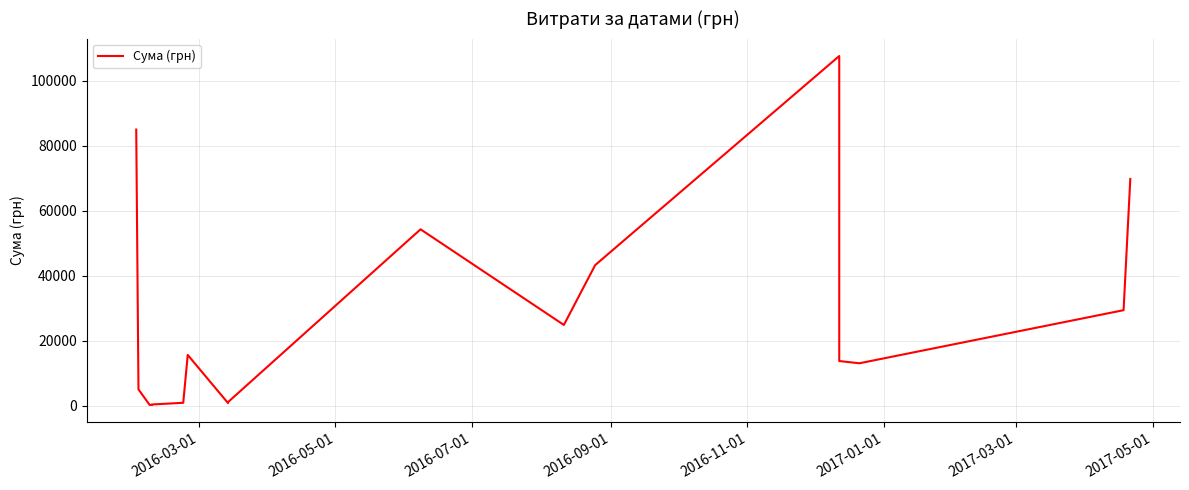

Is this an area chart (filled region under the line)?

No